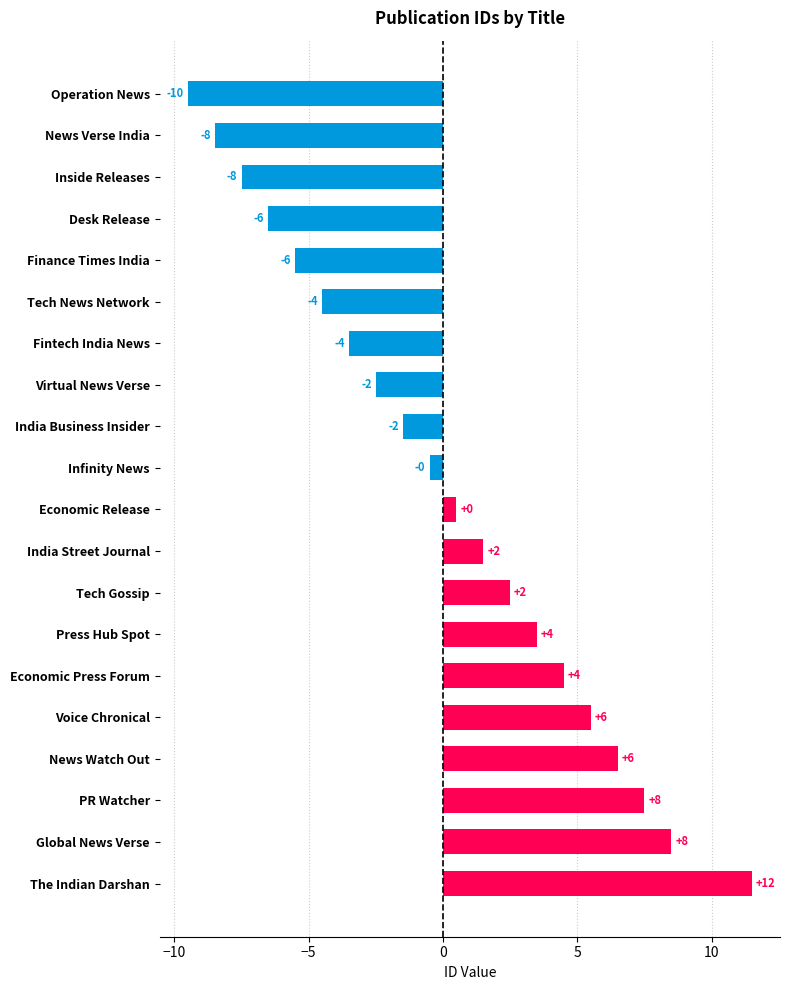

Are the bars horizontal?

Yes